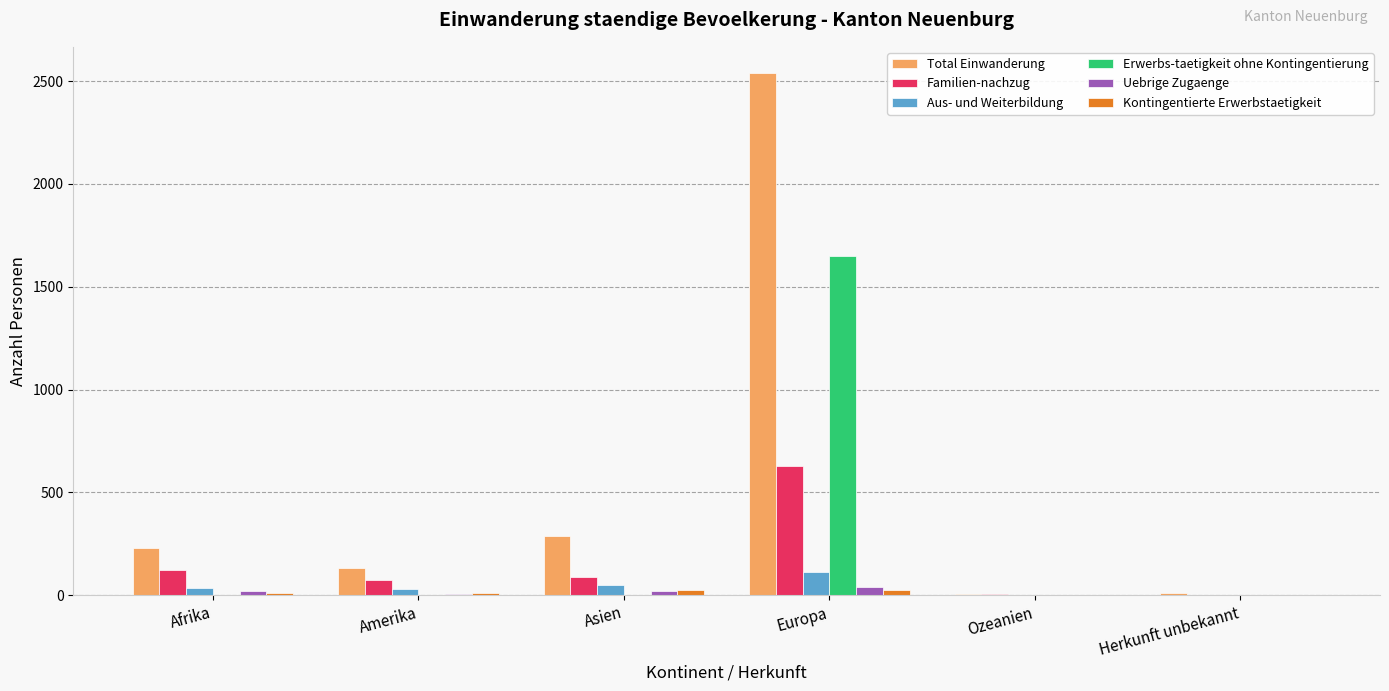

How many groups of bars are there?

6